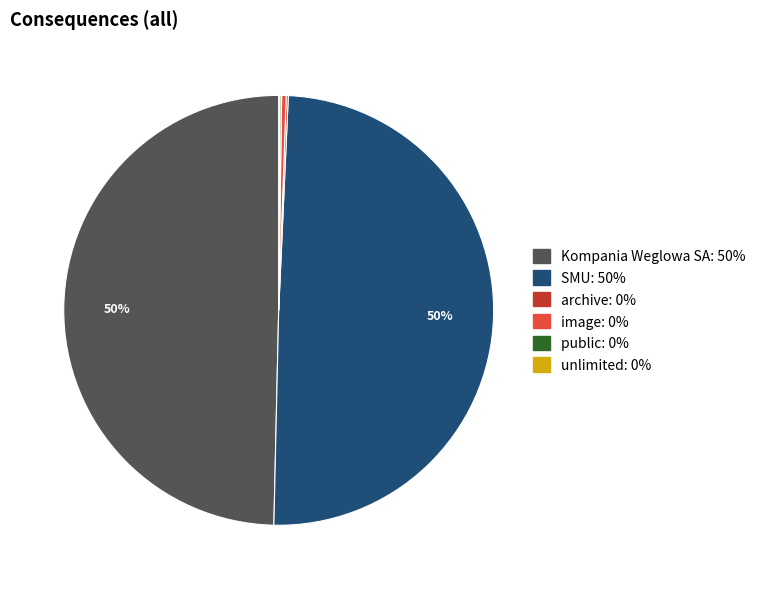

Does any single category account for the majority?

No